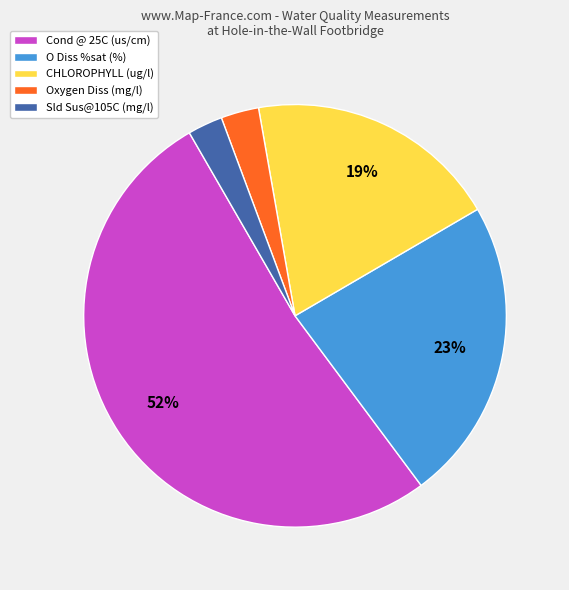

True or false: Oxygen Diss (mg/l) accounts for 3% of the total.

True